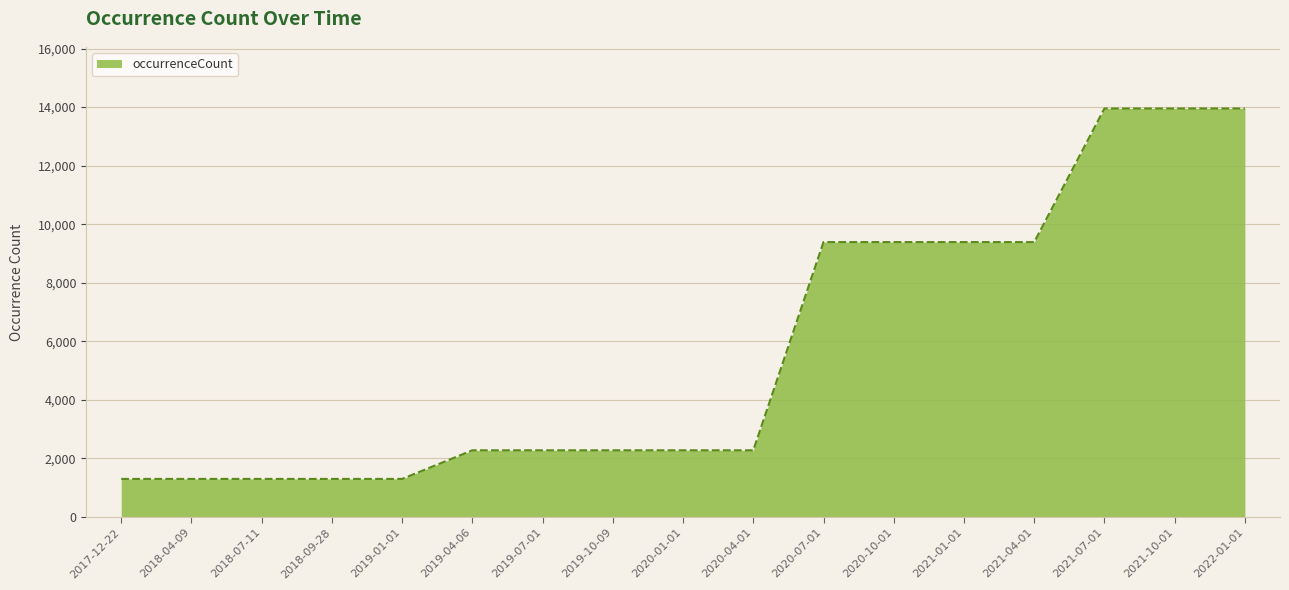

The chart shows a value of 492 at 2018-07-11. True or false?

False